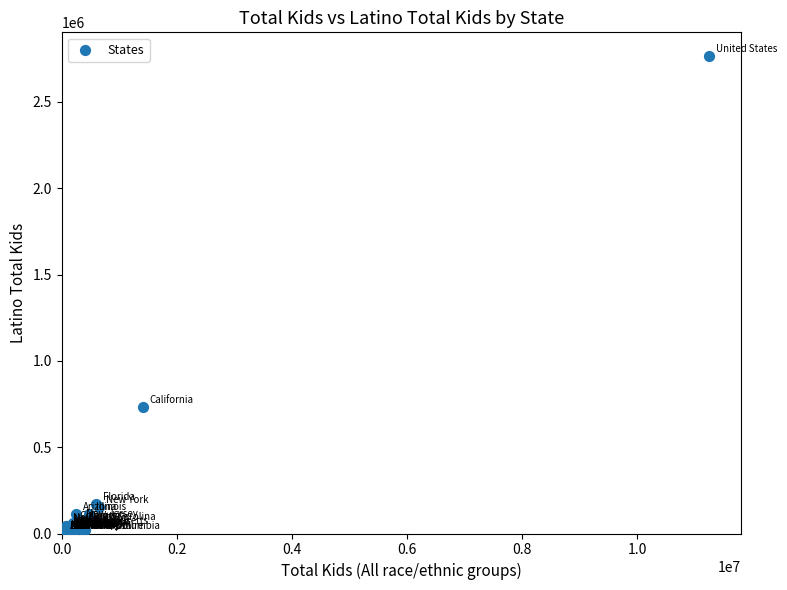

What Y value in the scatter plot is closest to 1382959?

733028